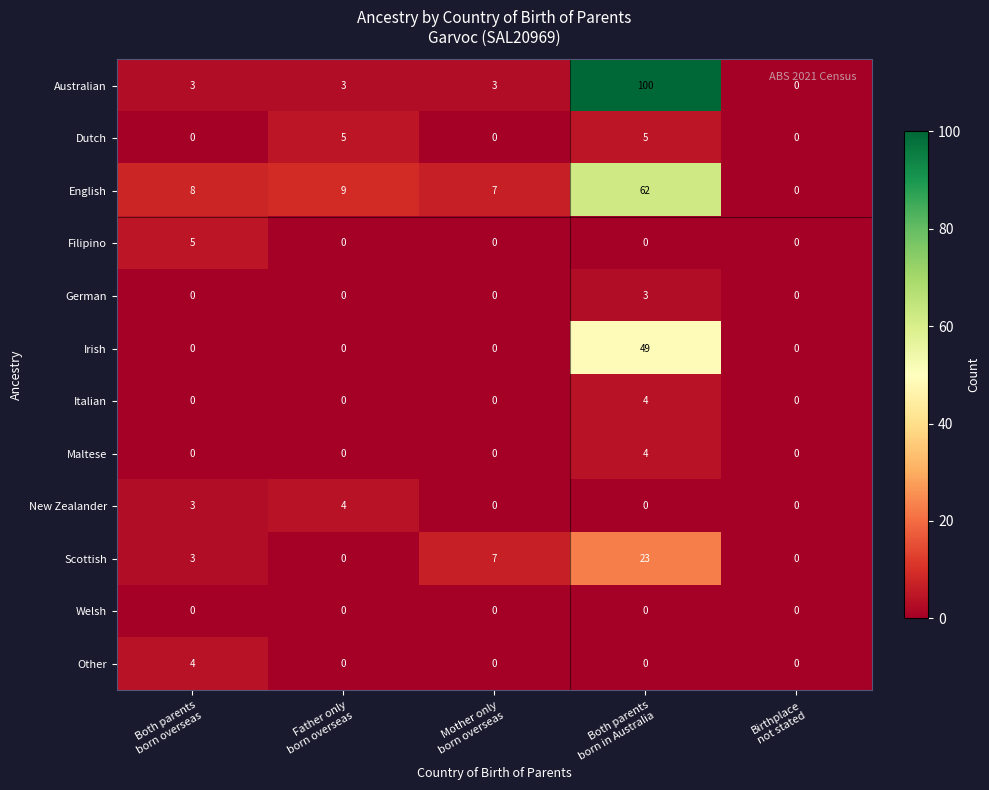

Count the Maltese values in the range 0 to 1.

4